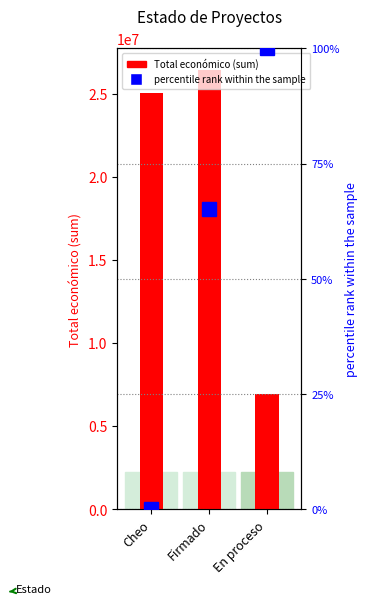

Is the value of Total económico (sum) at Cheo greater than the value of percentile rank within the sample at Firmado?

Yes